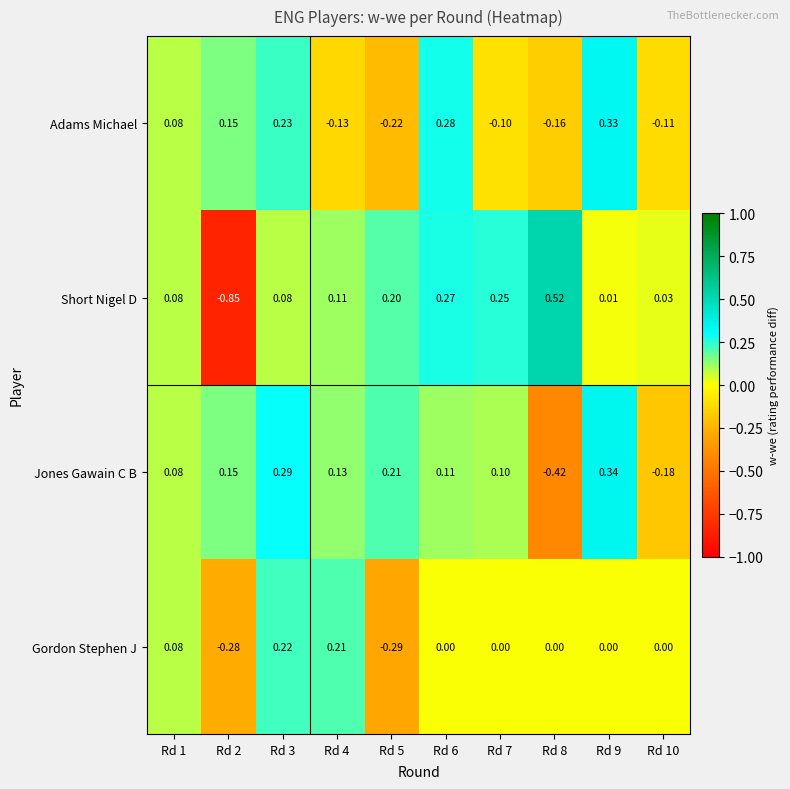

How many data points in Gordon Stephen J are less than 0?

2